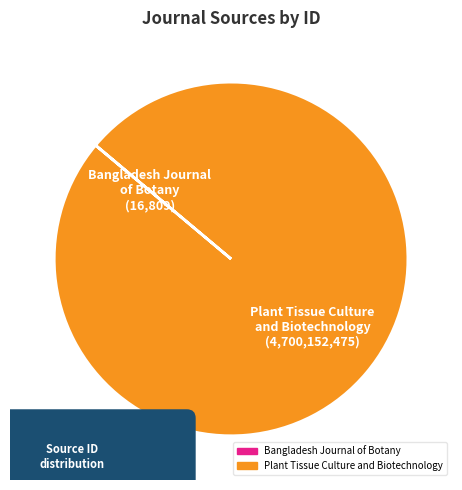

What percentage is the Plant Tissue Culture and Biotechnology slice, to the nearest percent?

100%